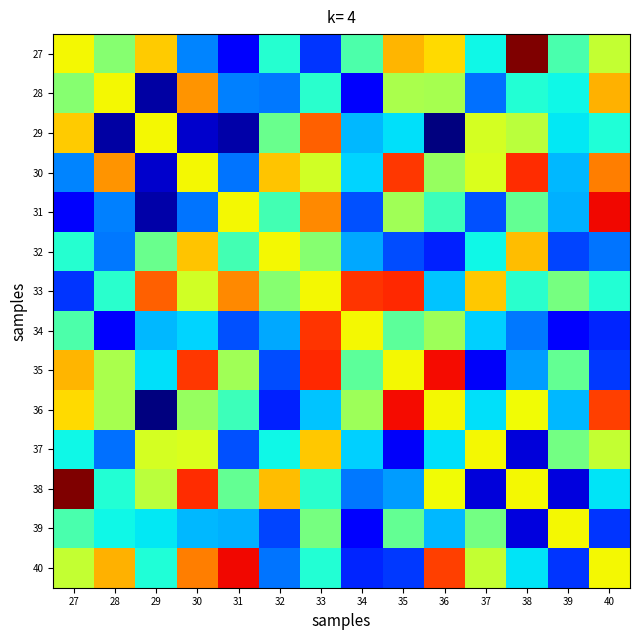

Which series has the largest range (max minus min)?

38